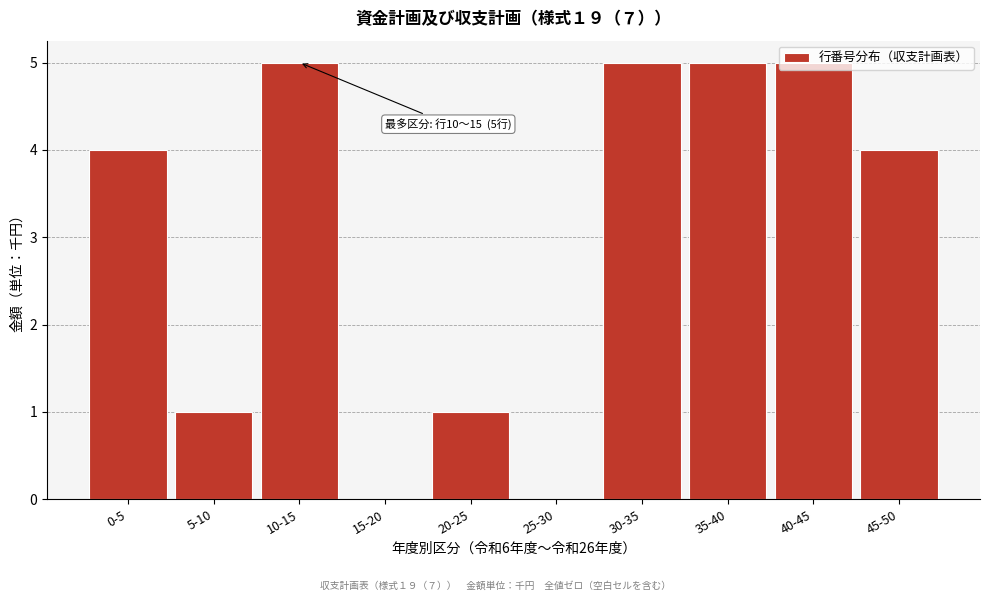

The value at 40-45 is 2. True or false?

False